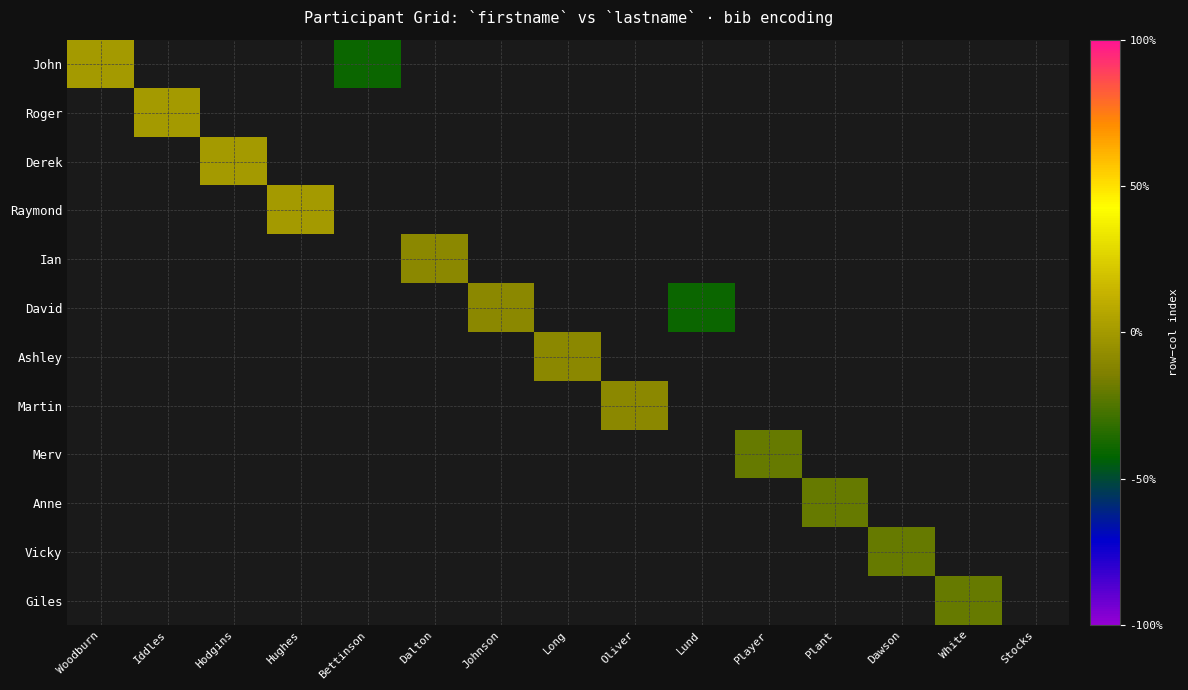

Which has a higher value, Lund or Dalton?

Dalton